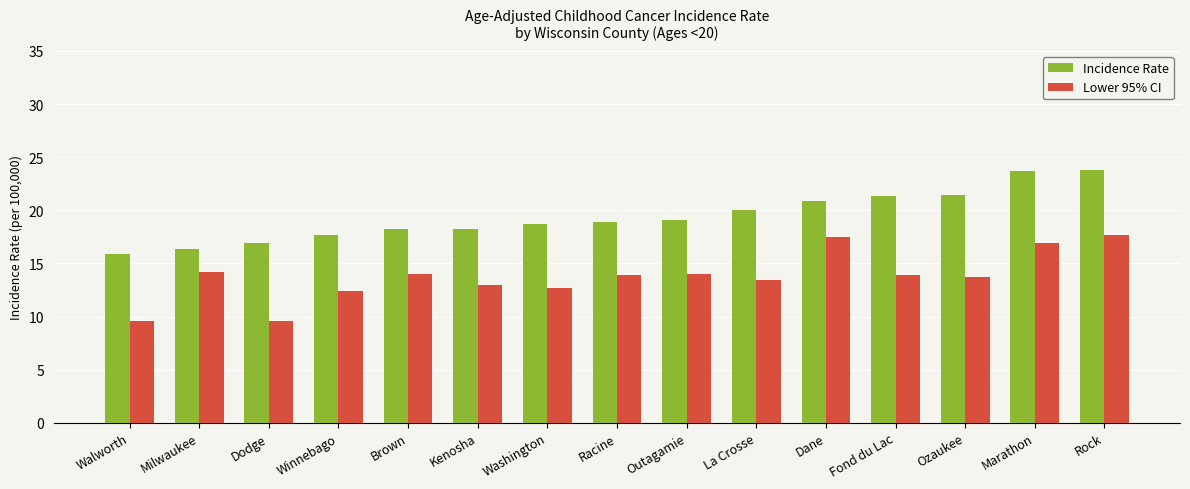

What is the label of the 8th bar from the right?

Racine